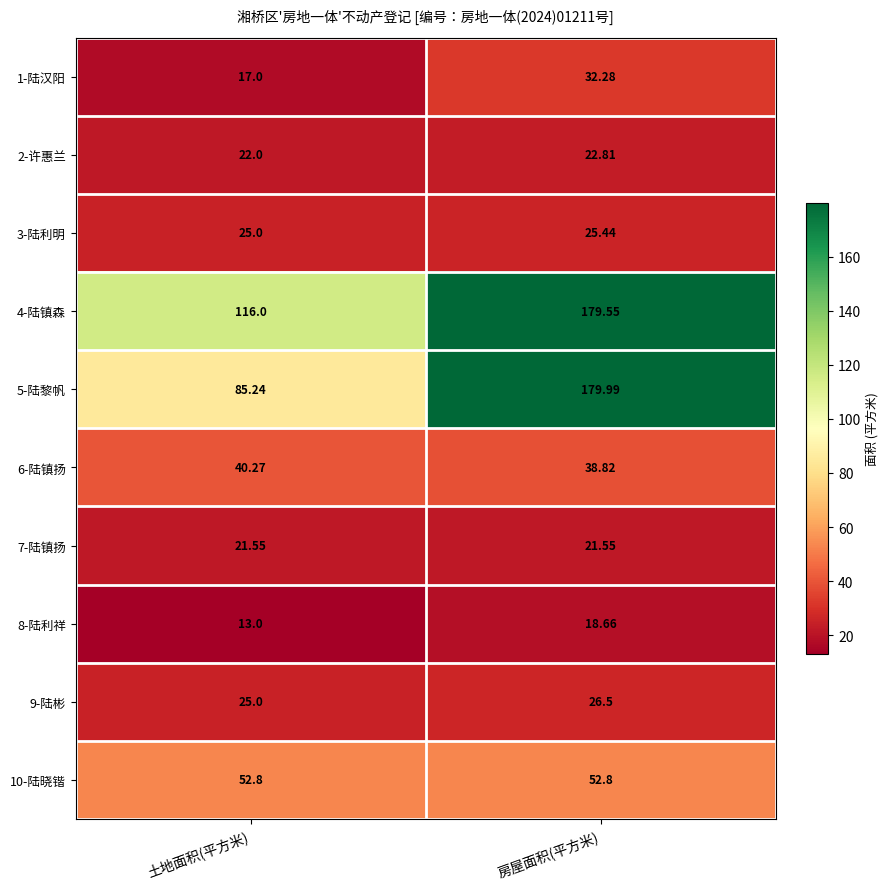

Count the number of data series in this chart.

10